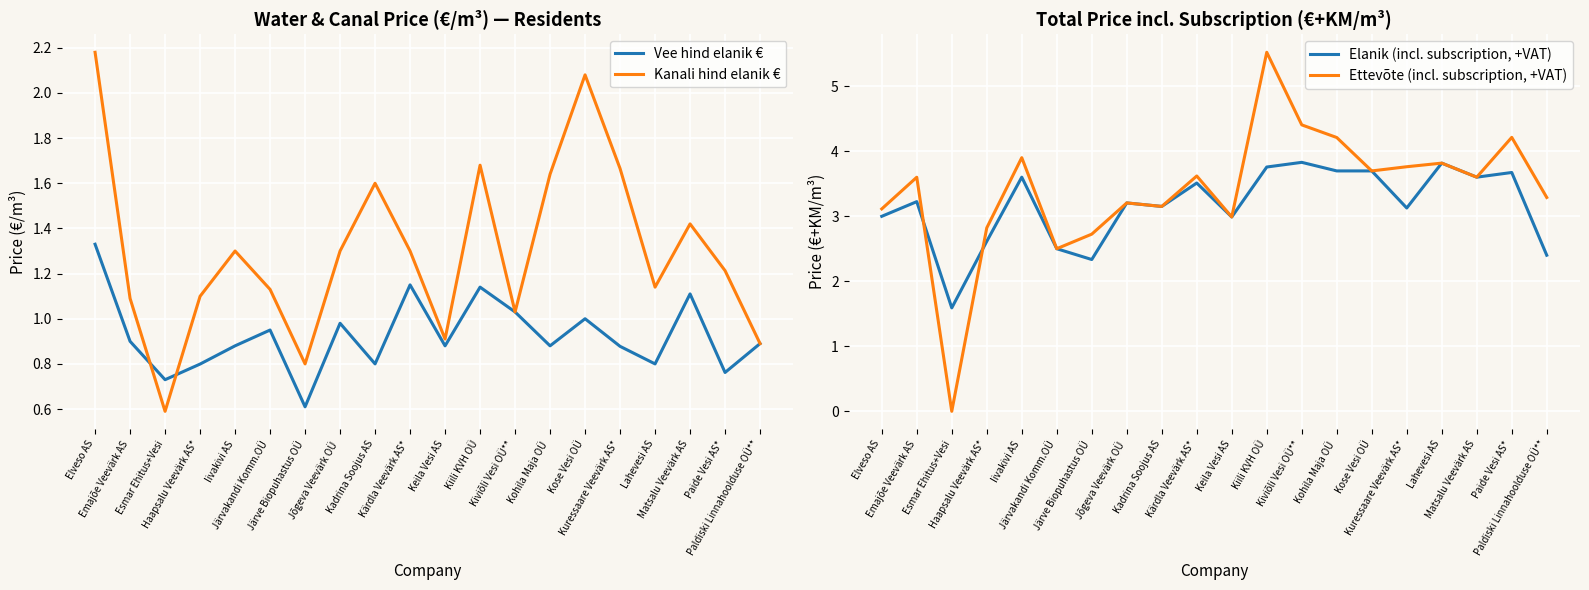

Between Matsalu Veevärk AS and Iivakivi AS, which is larger?

Matsalu Veevärk AS